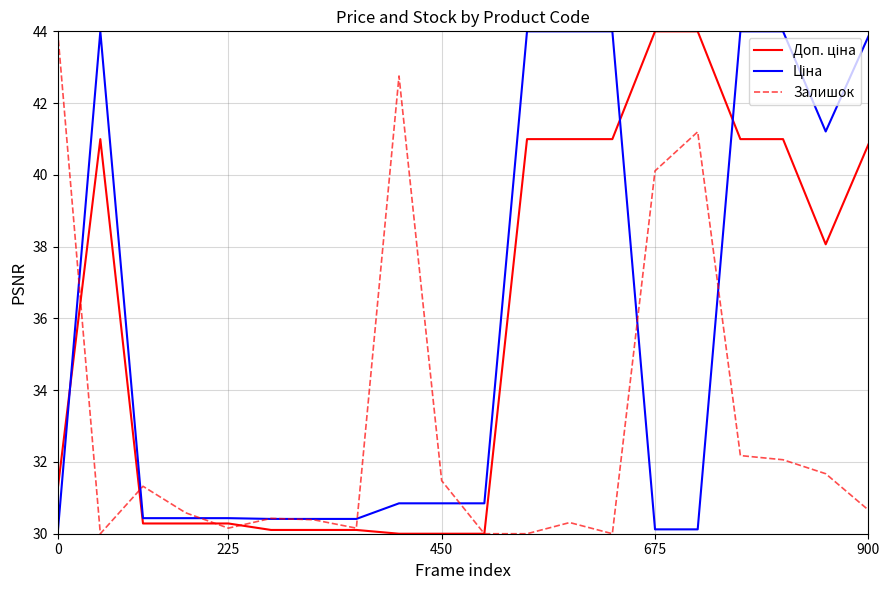

At how many categories does at least one series exceed 36?

12